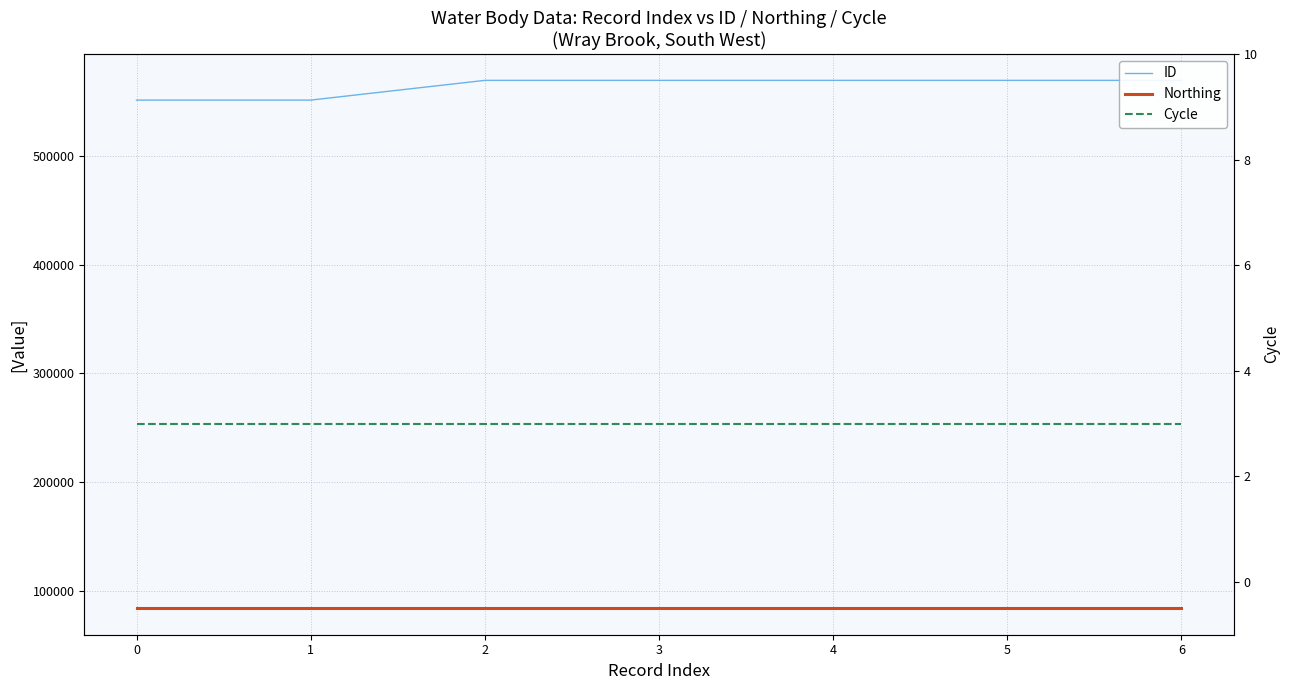

List the series in order of their peak value, highest first.

ID, Northing, Cycle